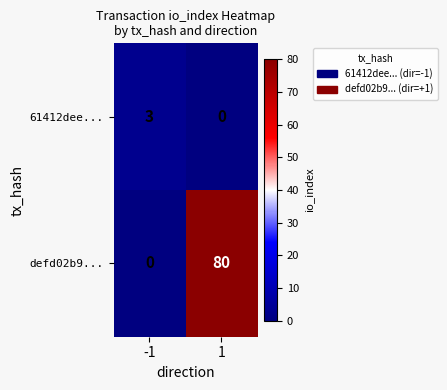

Rank the series by their average value, from lowest to highest.

61412dee..., defd02b9...